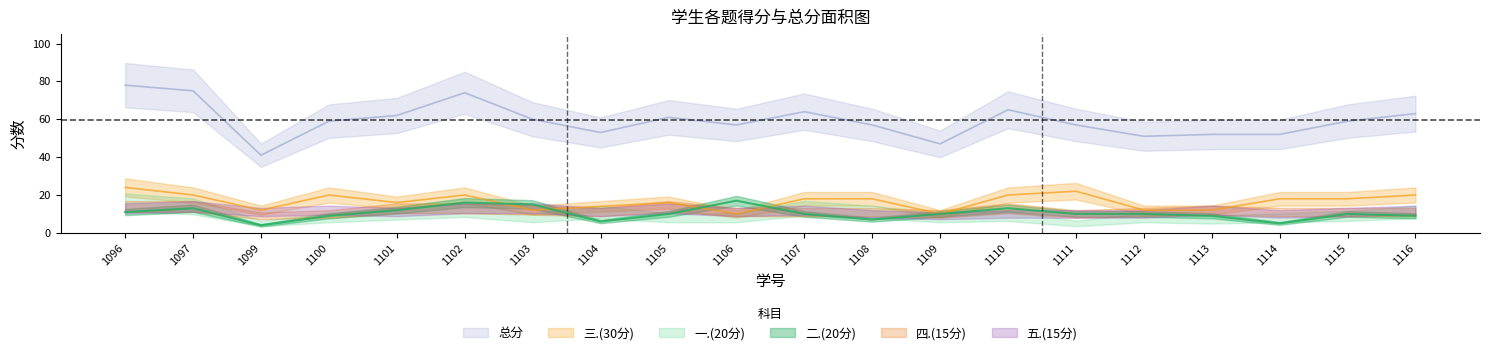

True or false: 三.(30分) and 二.(20分) cross at least once.

True